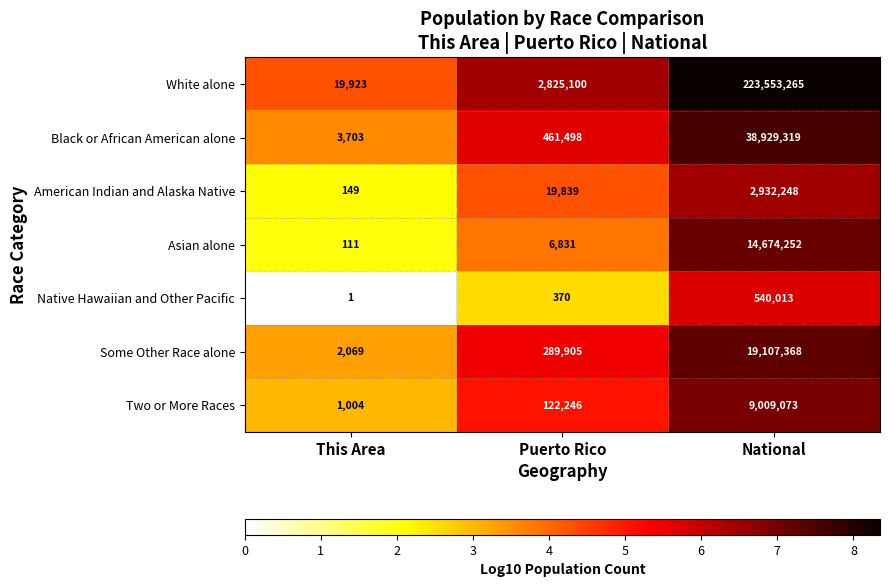

What is the greatest value displayed?

223553265